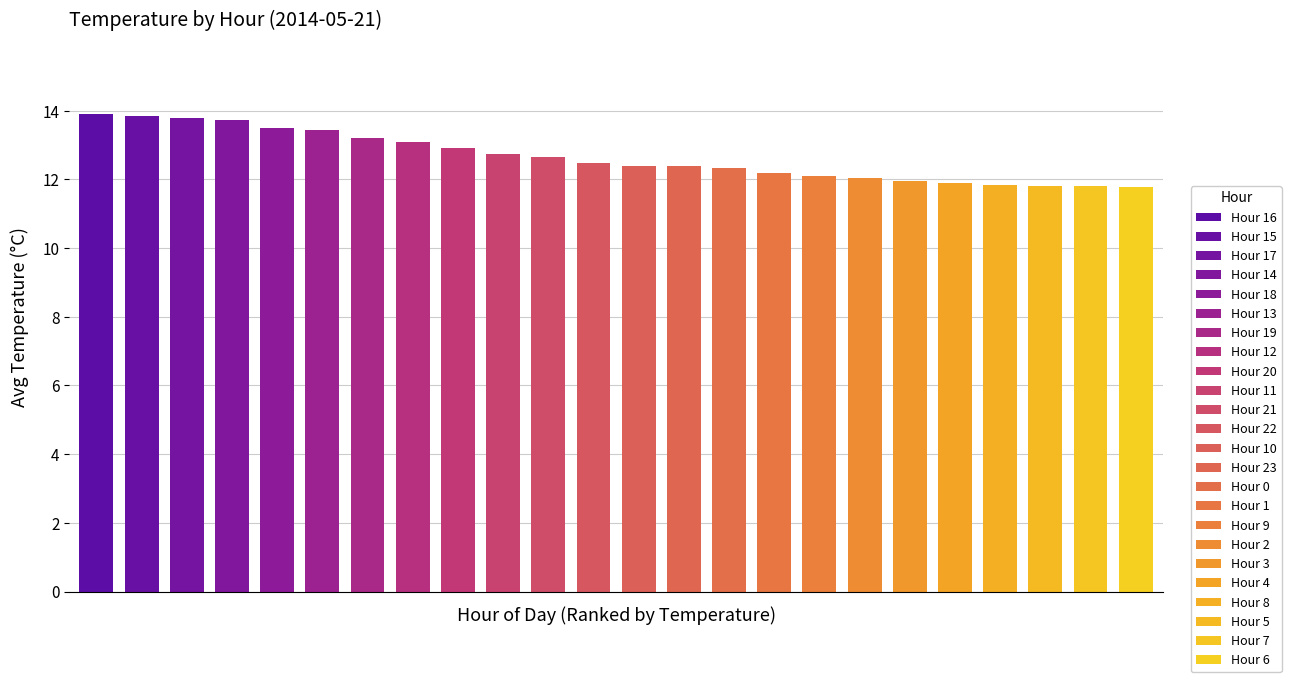

Read the value at Hour 19.

13.2